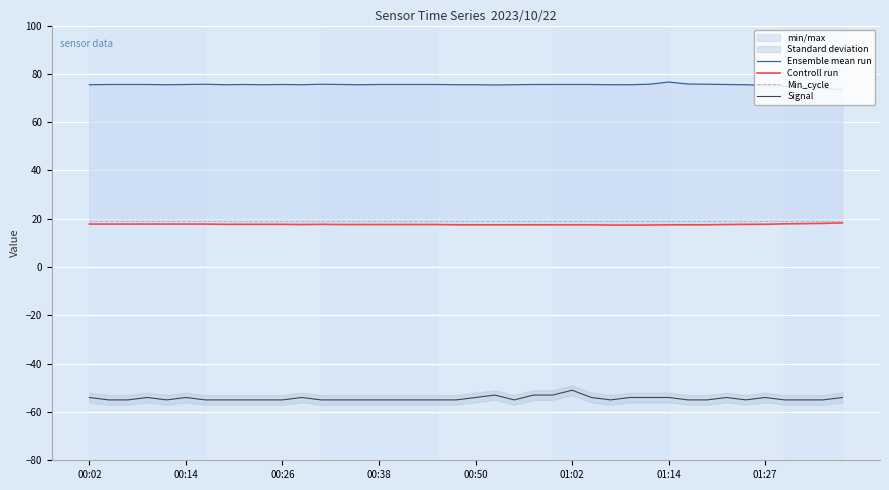

What is the spread (max minus min) of values at 37?

129.5